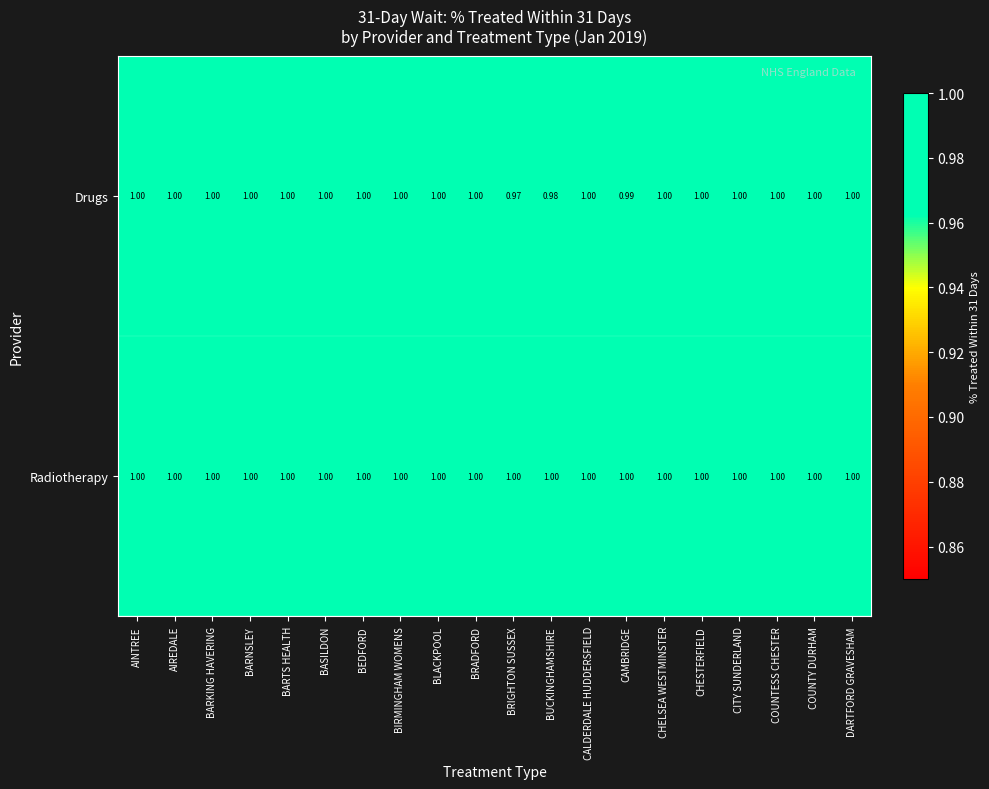

Which series has the largest range (max minus min)?

Drugs